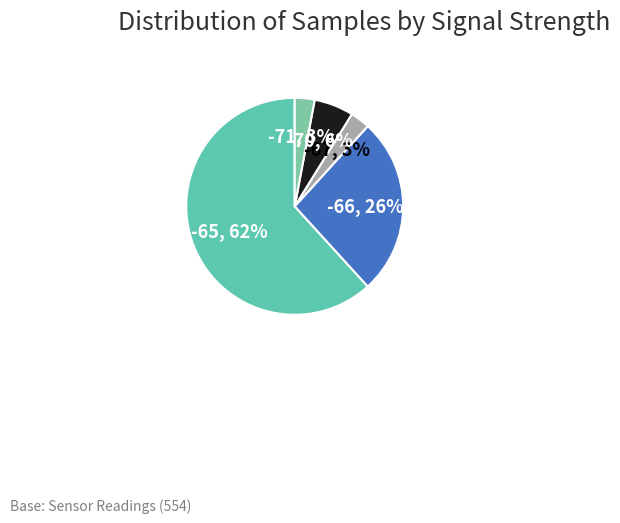

Does any single category account for the majority?

Yes